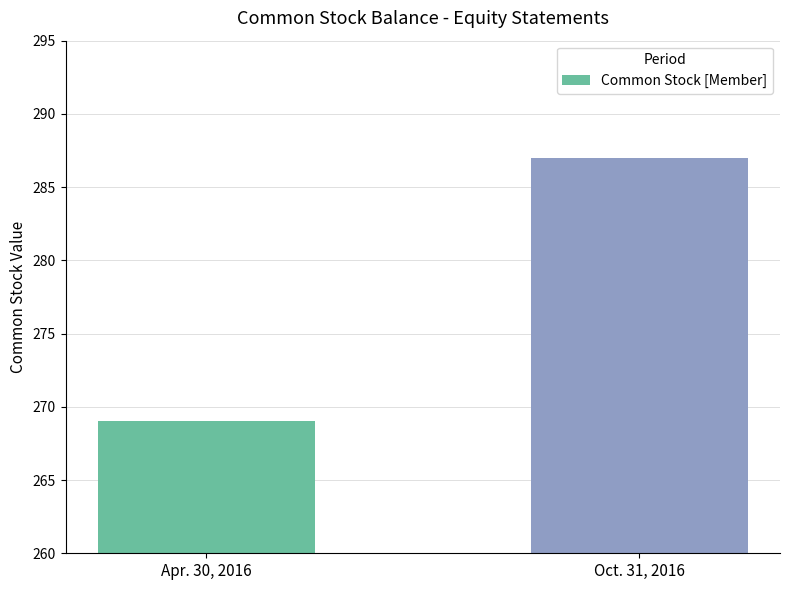

Approximately how many times larger is the value at Apr. 30, 2016 compared to Oct. 31, 2016?

0.9